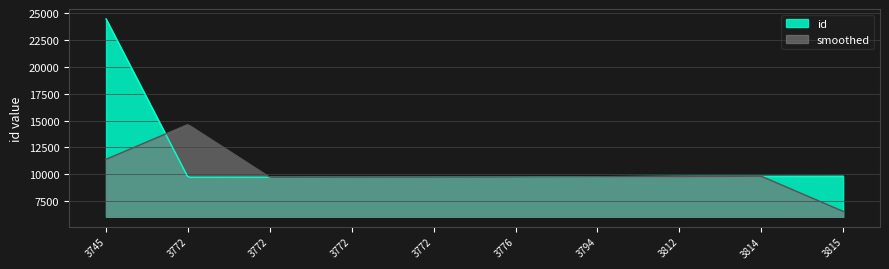

At which label does id first exceed 9764?

3745